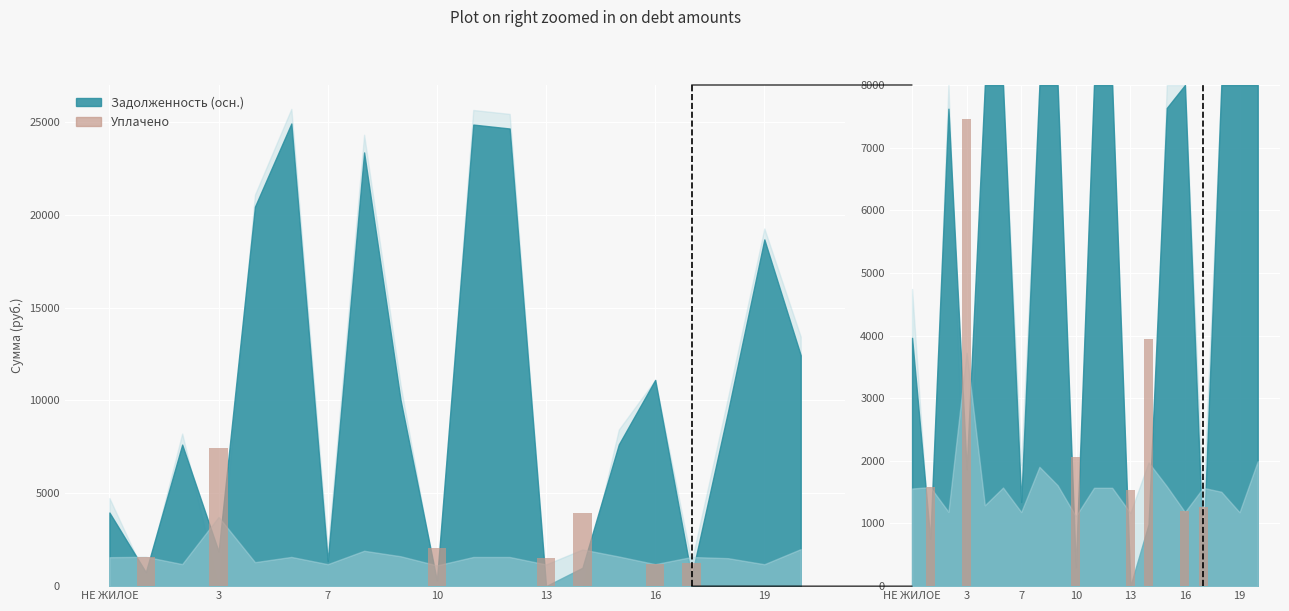

How many bars are there in total?

20